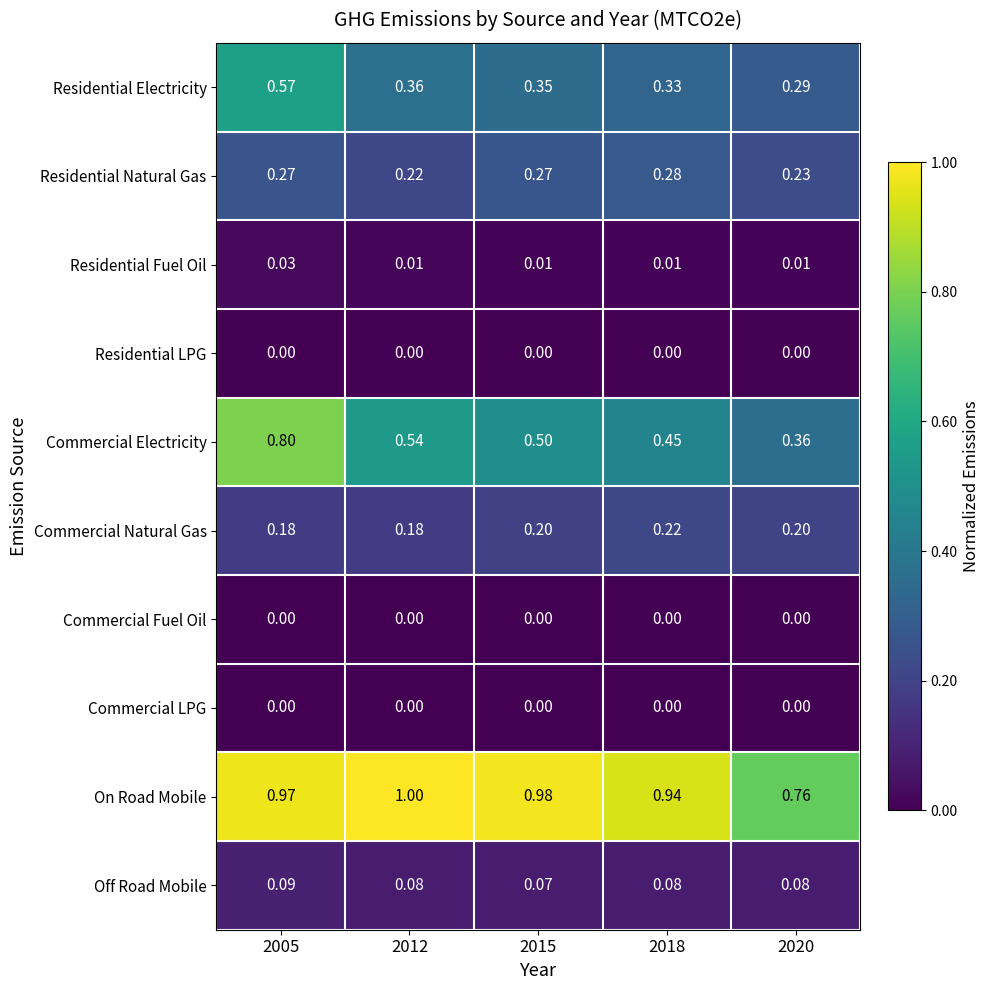

Which series changed the most between 2015 and 2020?

On Road Mobile